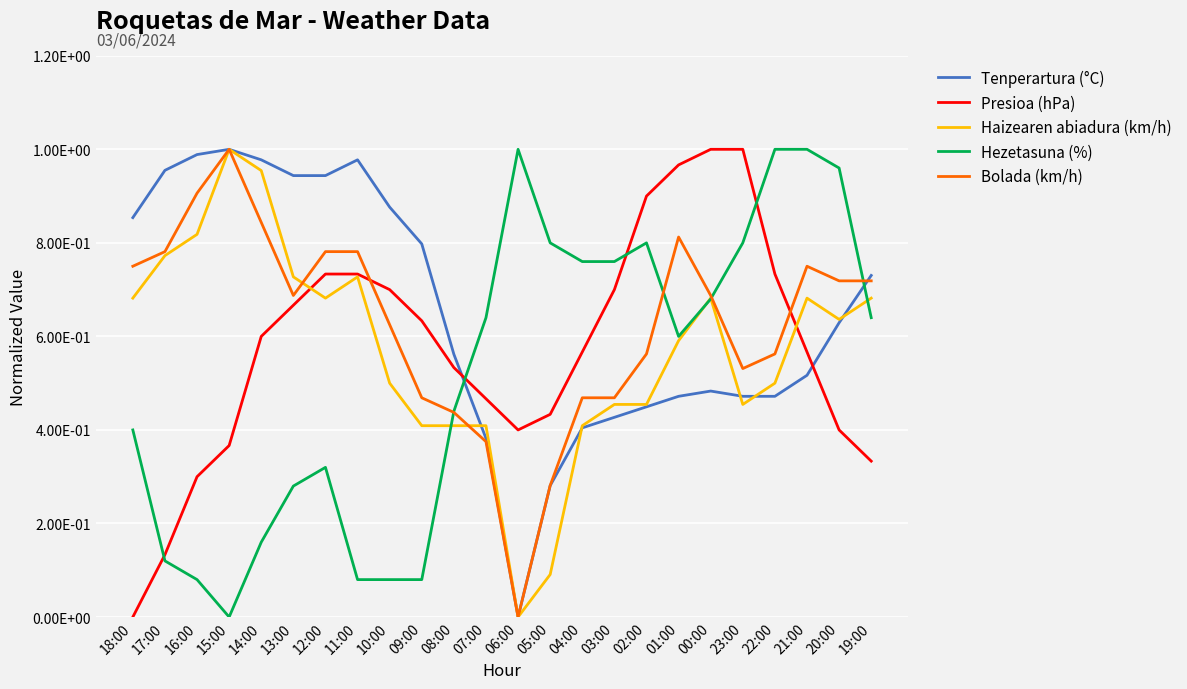

At how many categories does at least one series exceed 0?

24